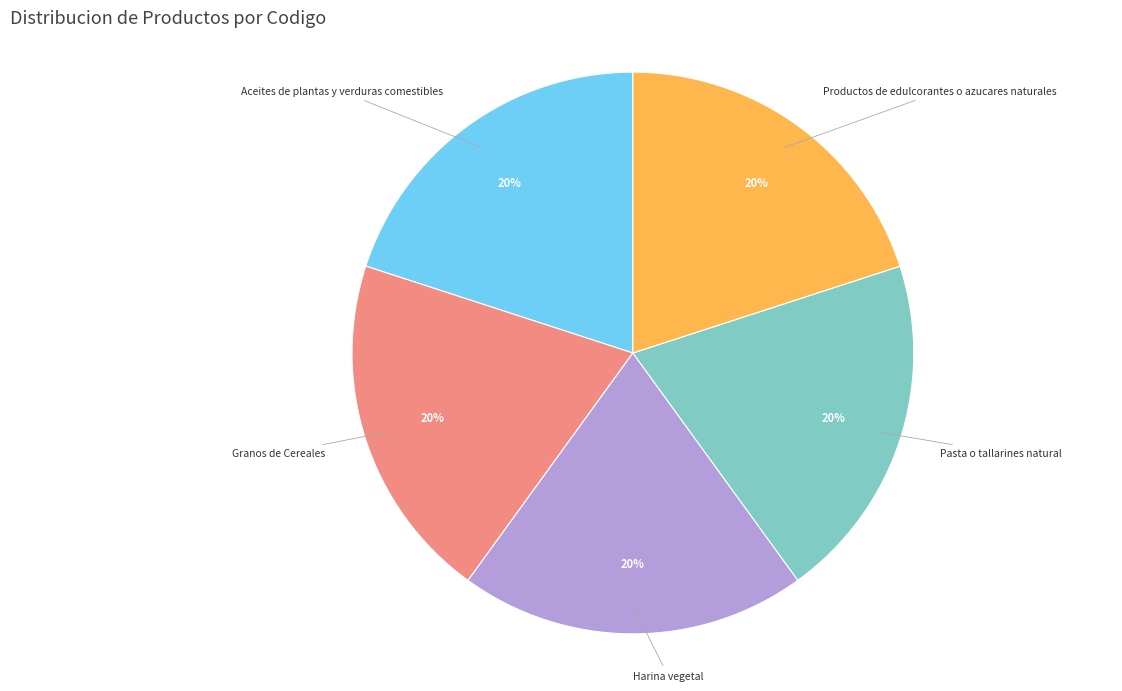

Is there any slice that represents more than half of the pie?

No